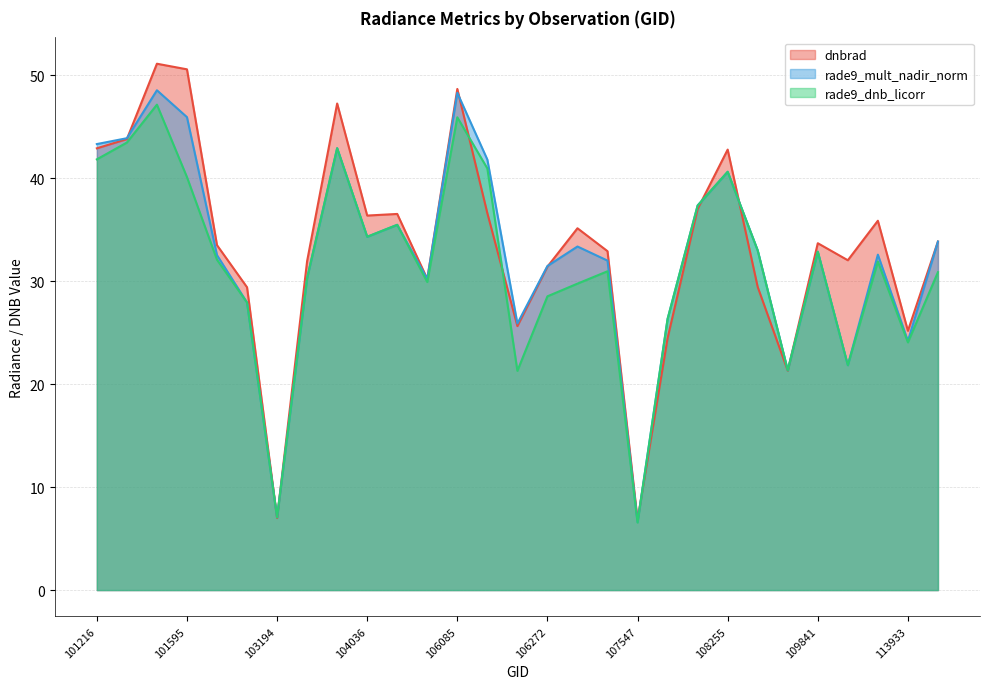

True or false: rade9_mult_nadir_norm and rade9_dnb_licorr cross at least once.

False